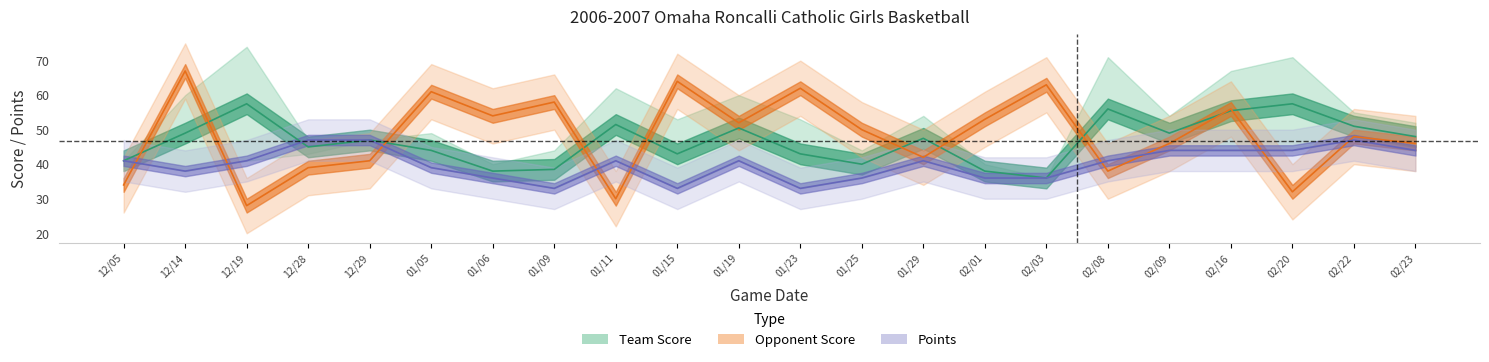

Between 02/03 and 01/11, which is larger?

02/03